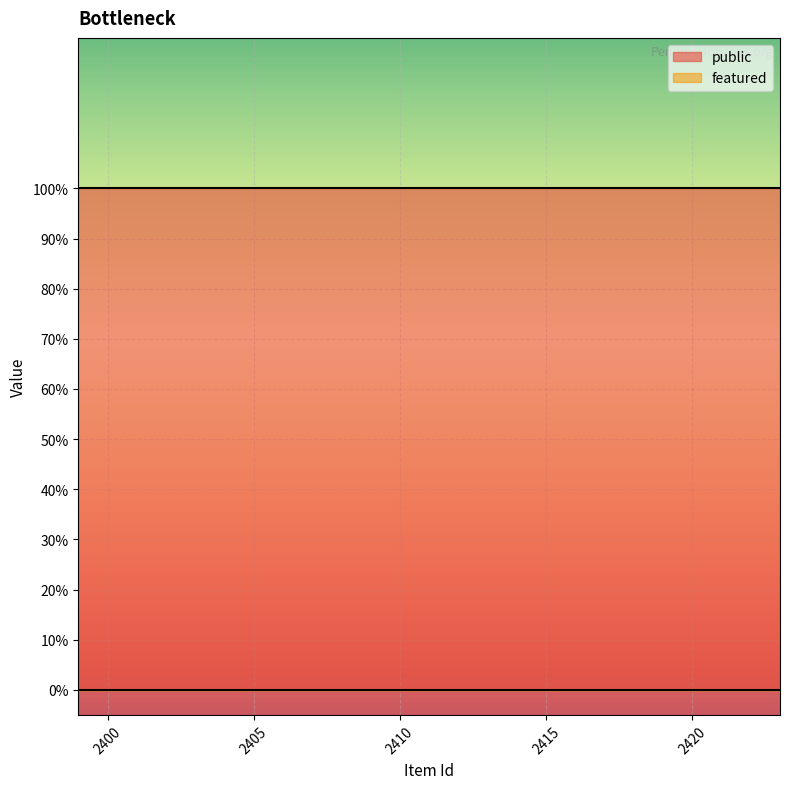

What is the difference between the highest and lowest values at 2409?

1